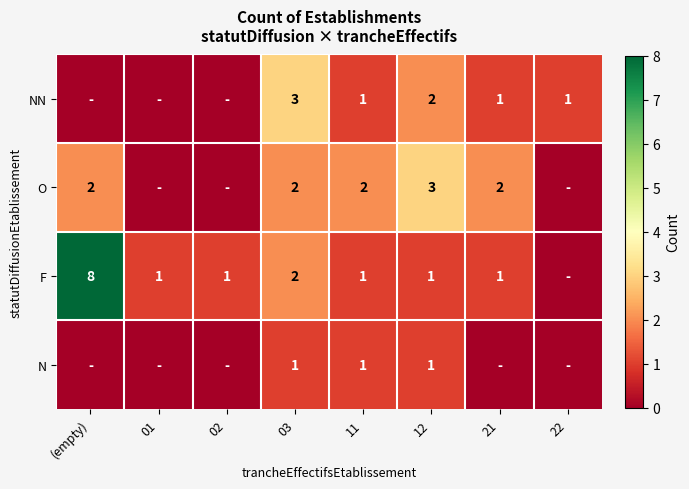

Which label corresponds to the smallest value in the chart?

(empty)